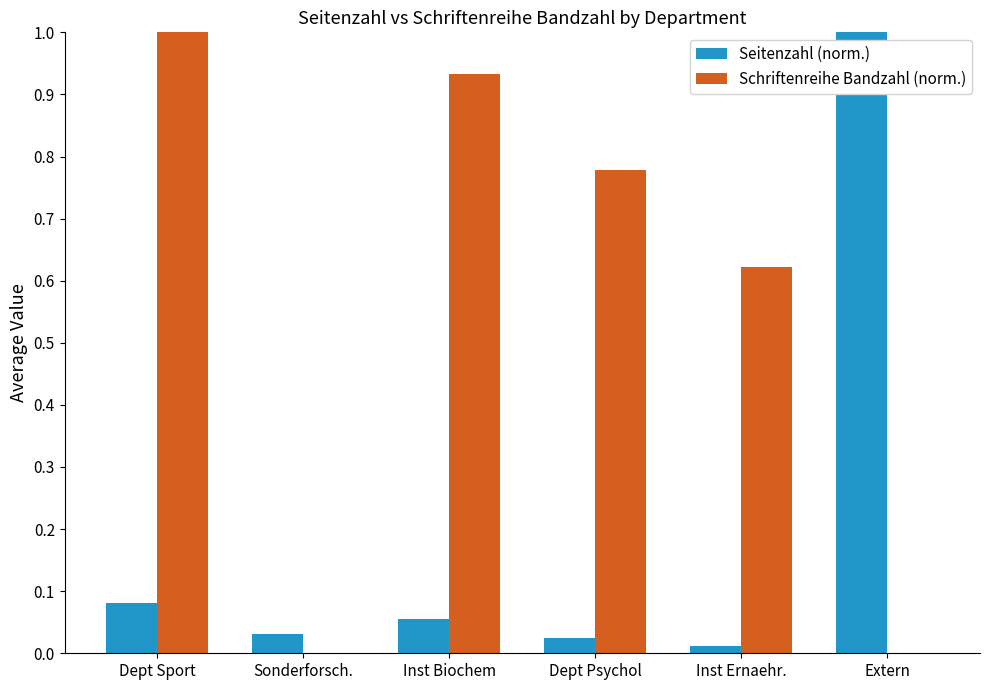

What is the highest value of the Schriftenreihe Bandzahl (norm.) series?

1.0